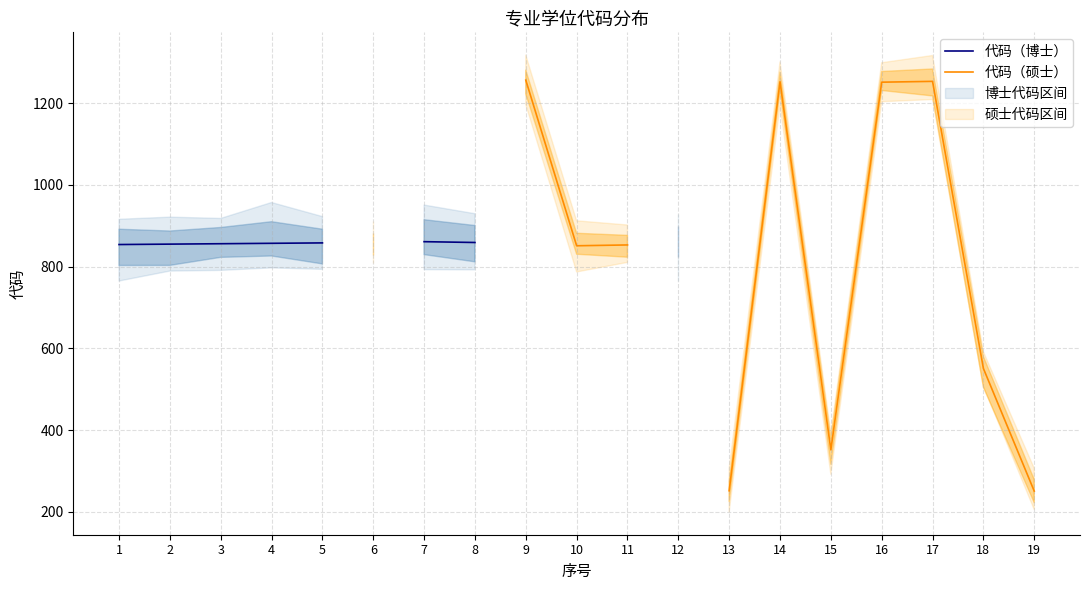

Rank the series at 12 from highest to lowest value.

代码（博士）, 代码（硕士）